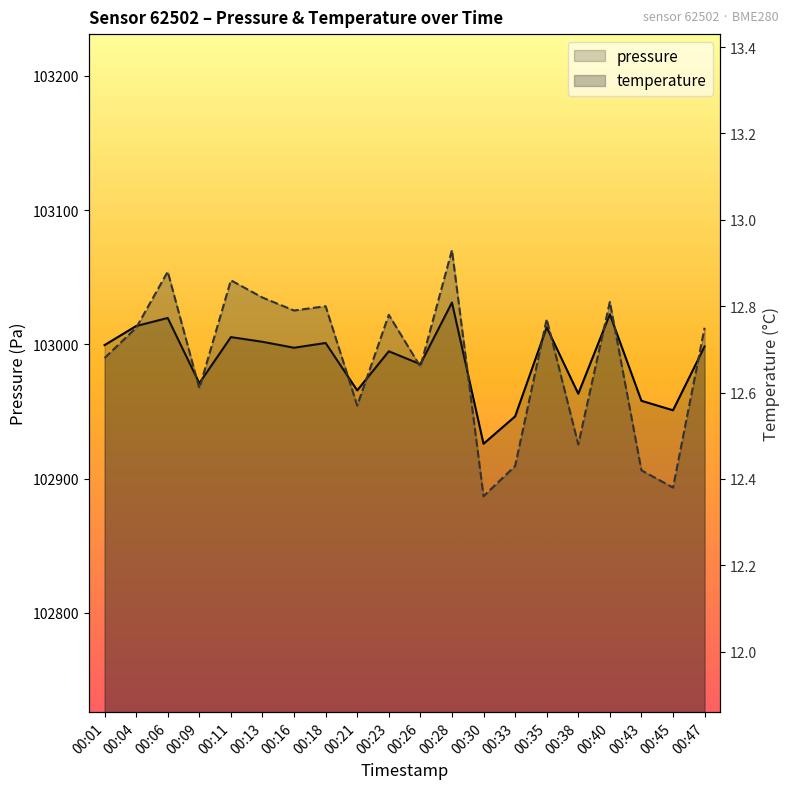

Where is the first local maximum for pressure?

00:06